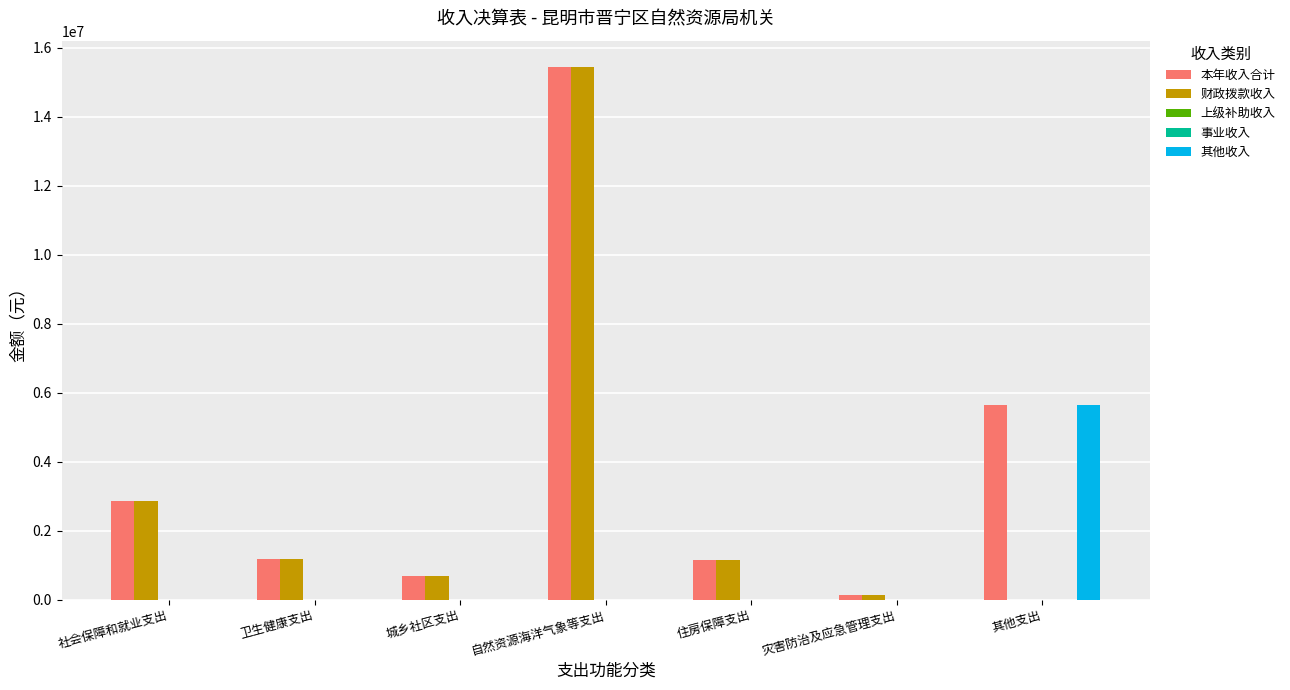

Which has a higher value, 卫生健康支出 or 社会保障和就业支出?

社会保障和就业支出